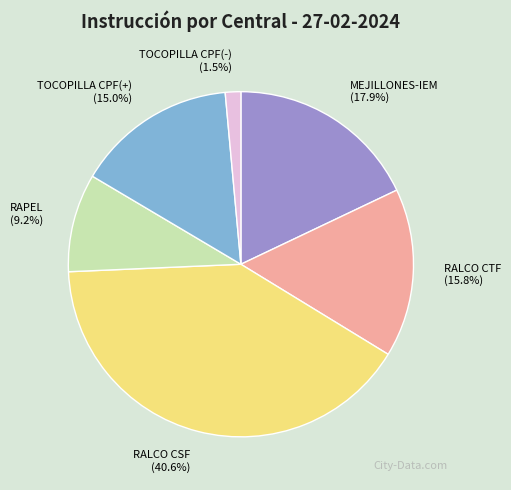

Which category has the smallest portion of the pie?

TOCOPILLA CPF(-)